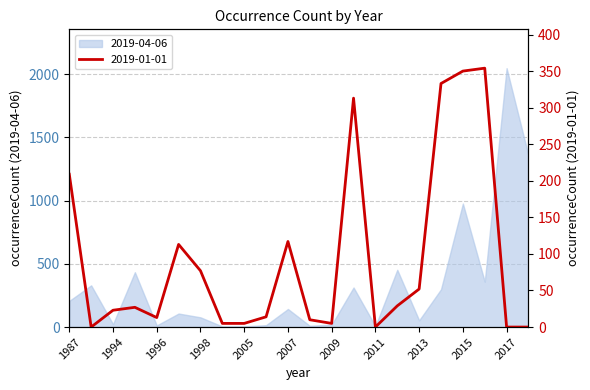

What is the approximate value at 2007, to the nearest 10?

120